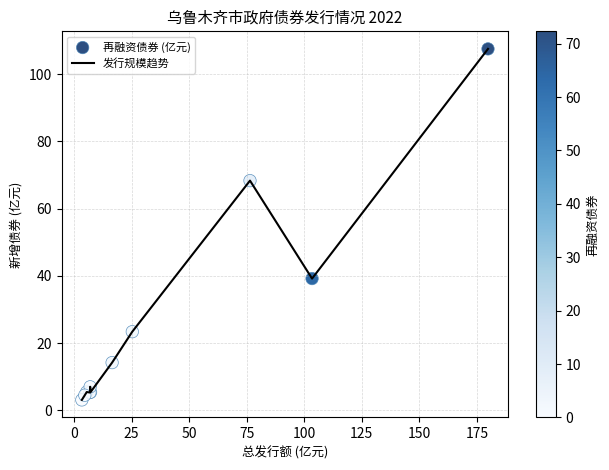

What is the difference between the maximum and minimum values?

104.4